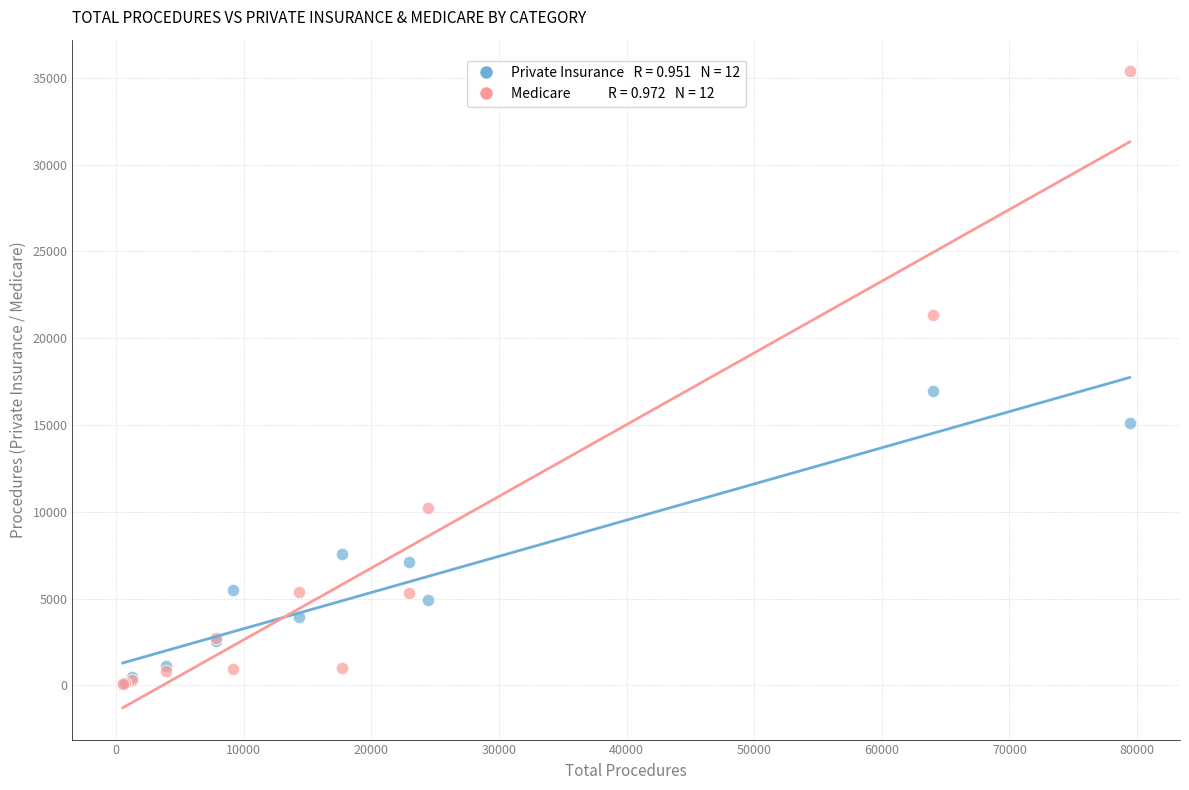

Across all series, what Y value is closest to 17734?

16970